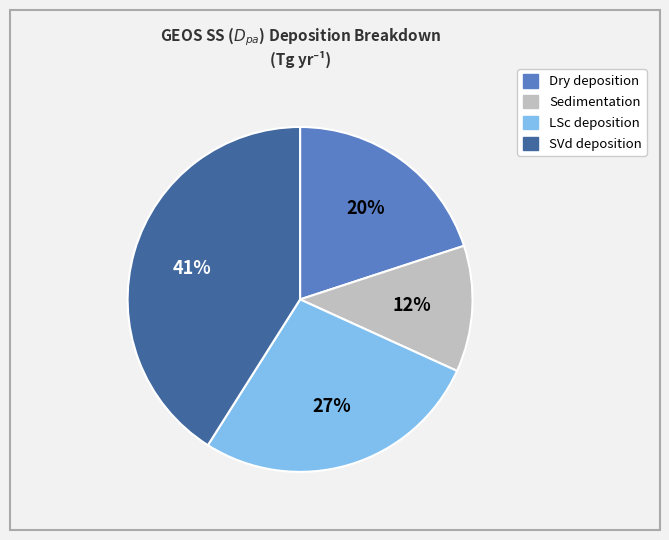

To the nearest percent, what is the combined percentage of Sedimentation and SVd deposition?

53%